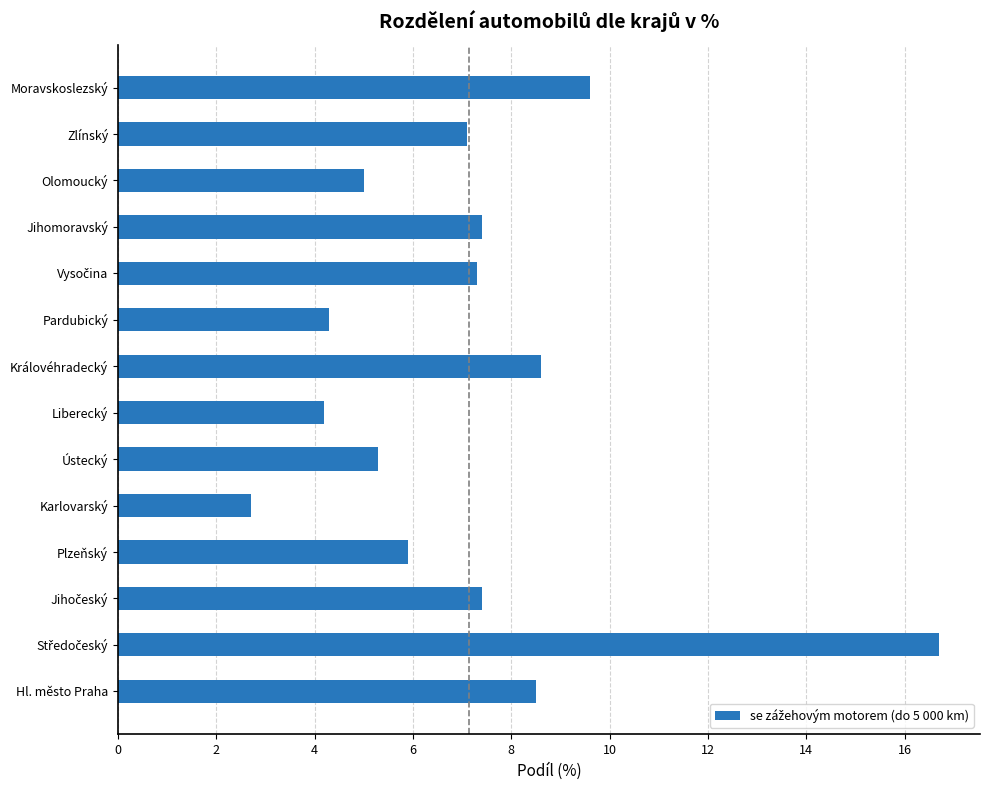

True or false: the data shows 9.6 at Moravskoslezský.

True